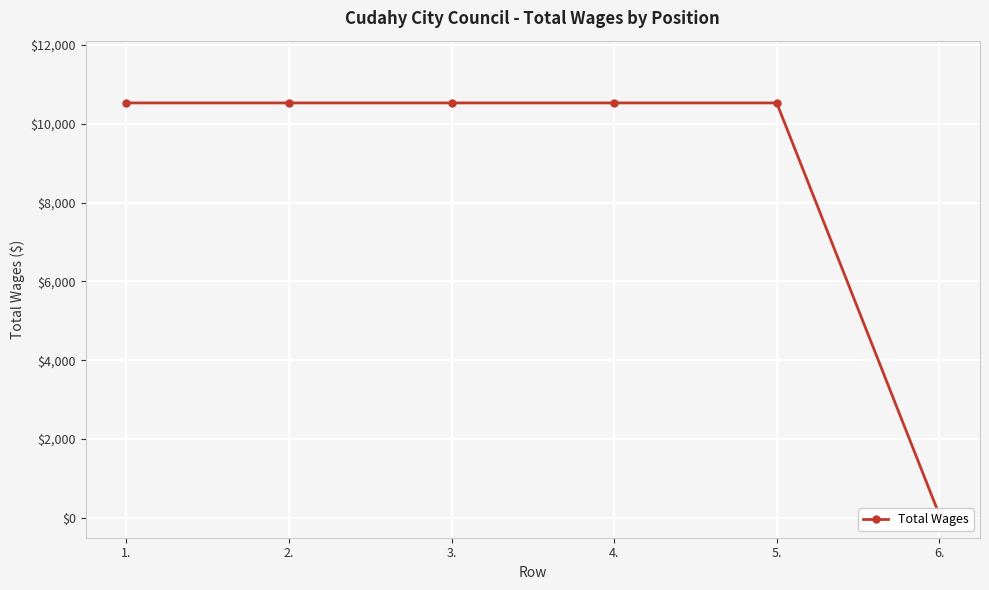

How many lines are shown in the chart?

1